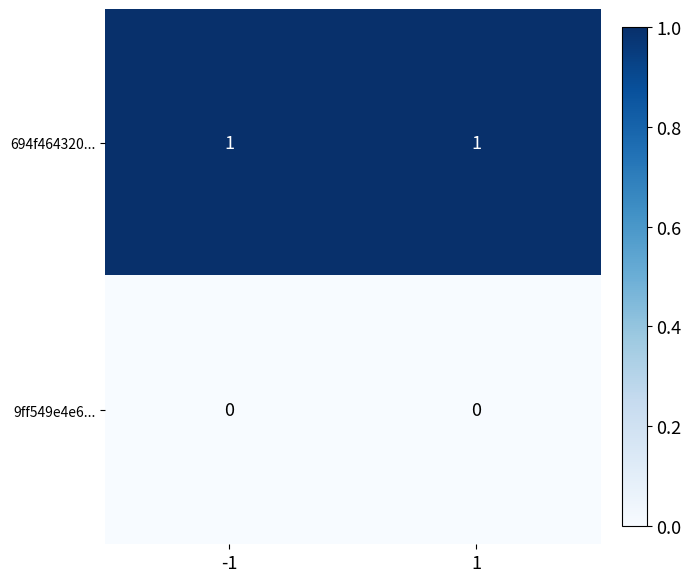

Rank the series at 1 from lowest to highest value.

9ff549e4e6..., 694f464320...